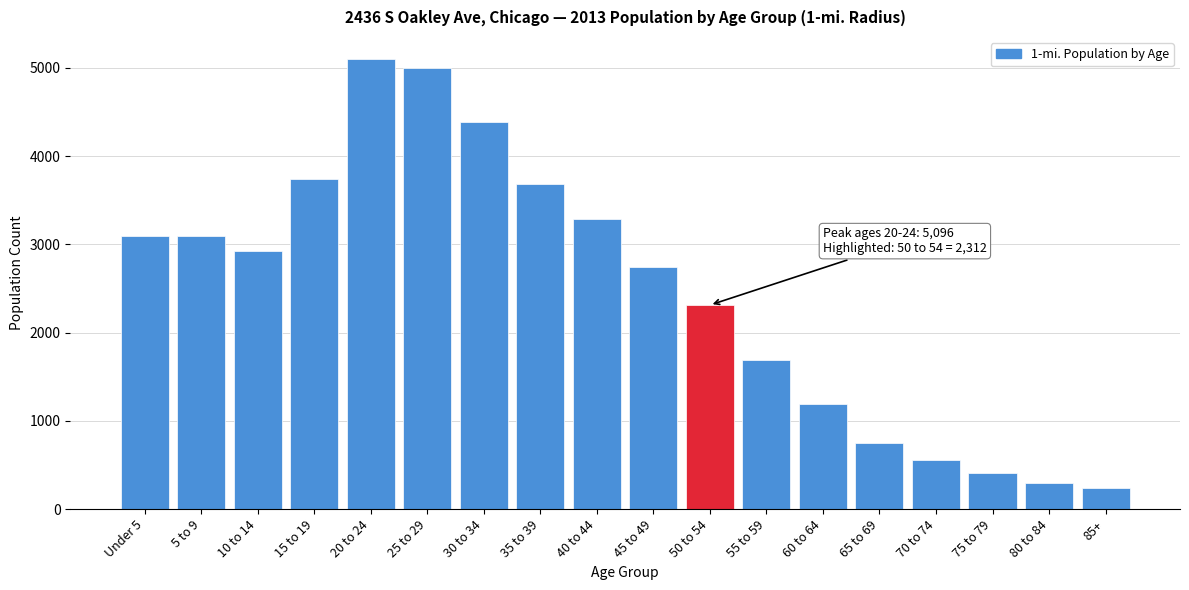

Which has a higher value, 85+ or 65 to 69?

65 to 69